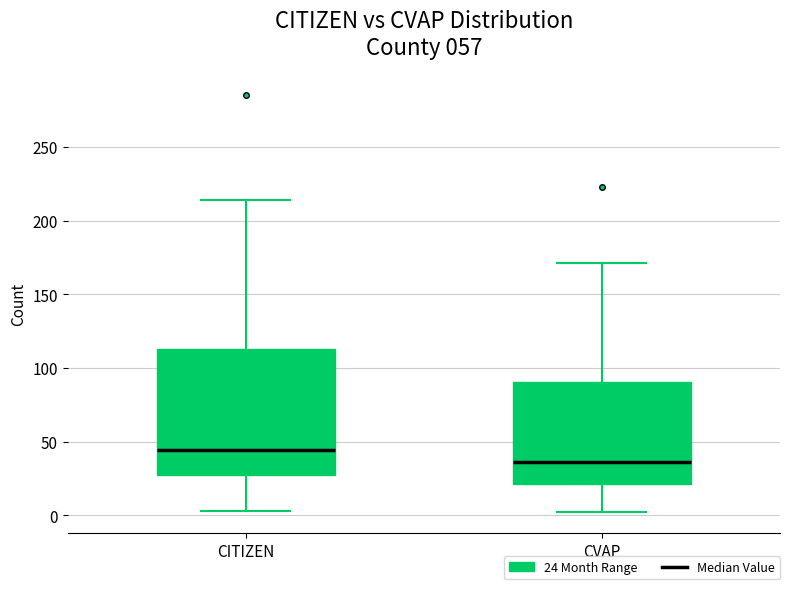

Which box is the tallest, from its lower edge to its upper edge?

CITIZEN